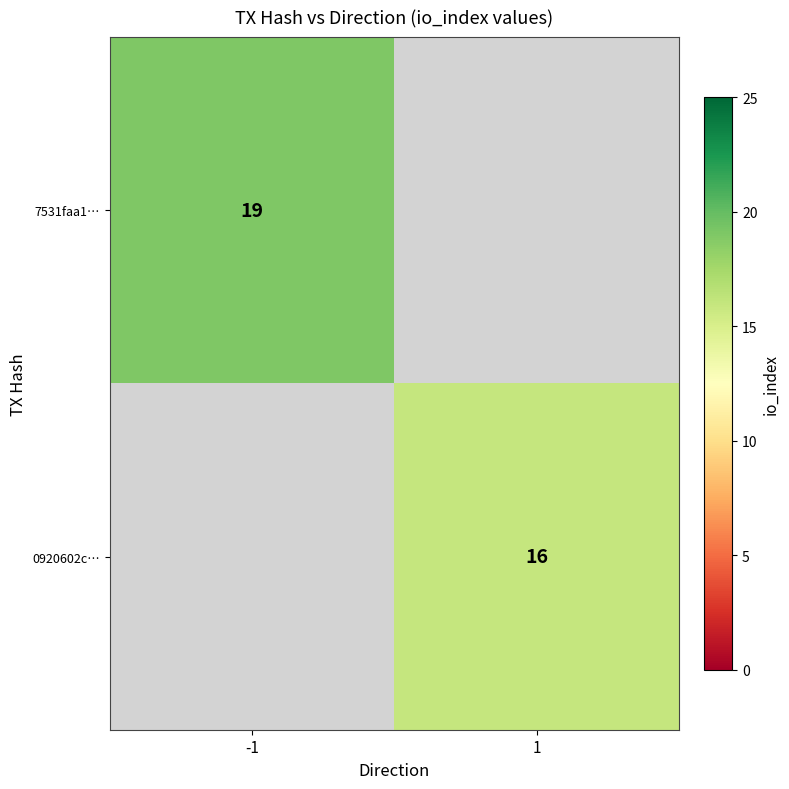

True or false: 0920602c… has a value of 8 at 1.

False